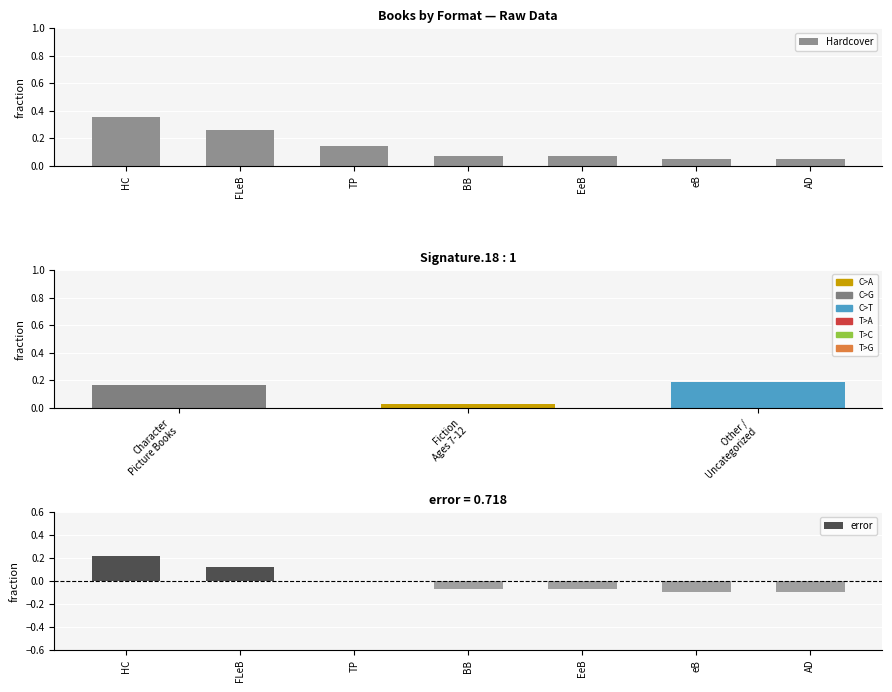

At which label does Hardcover reach its peak?

HC